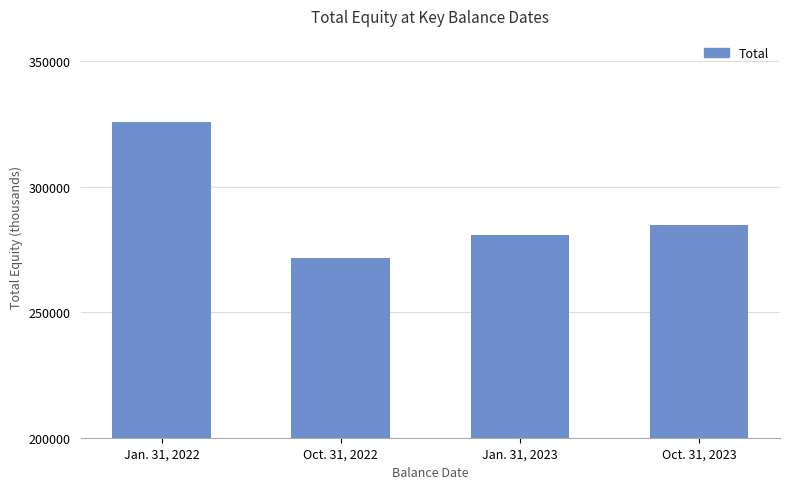

Reading left to right, list all the values displayed in this chart.

325595	271740	280897	284833